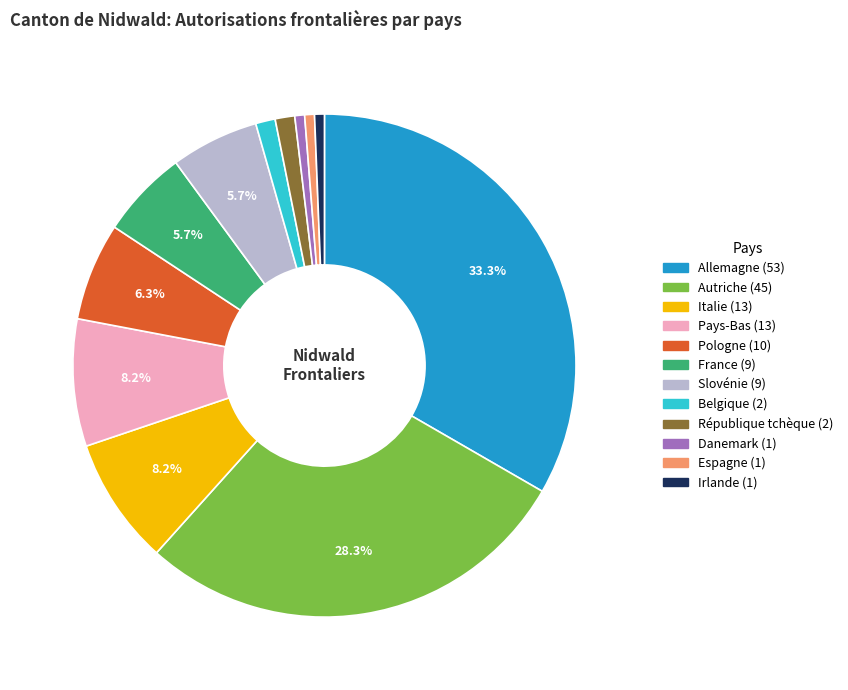

Is there a majority slice in this chart?

No